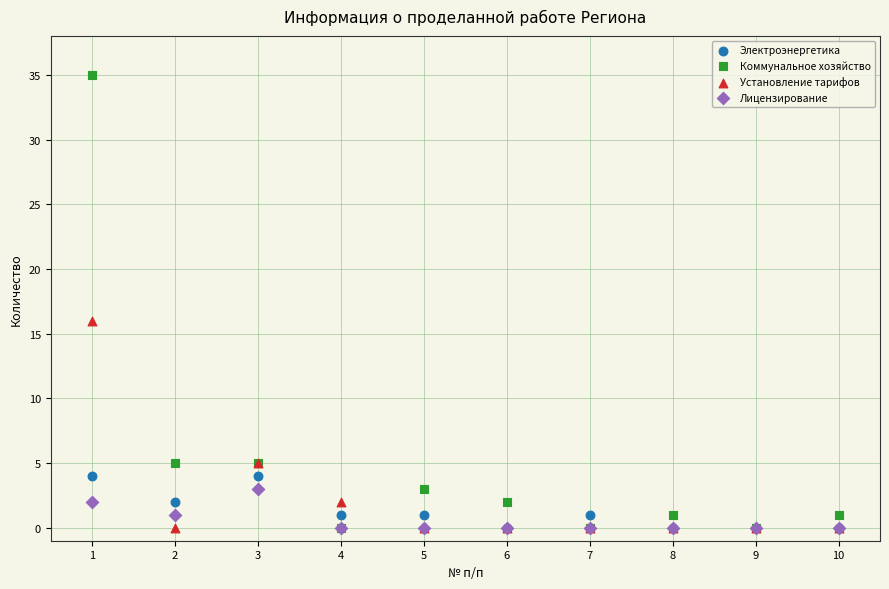

In the Коммунальное хозяйство series, what Y value is closest to 17?

5